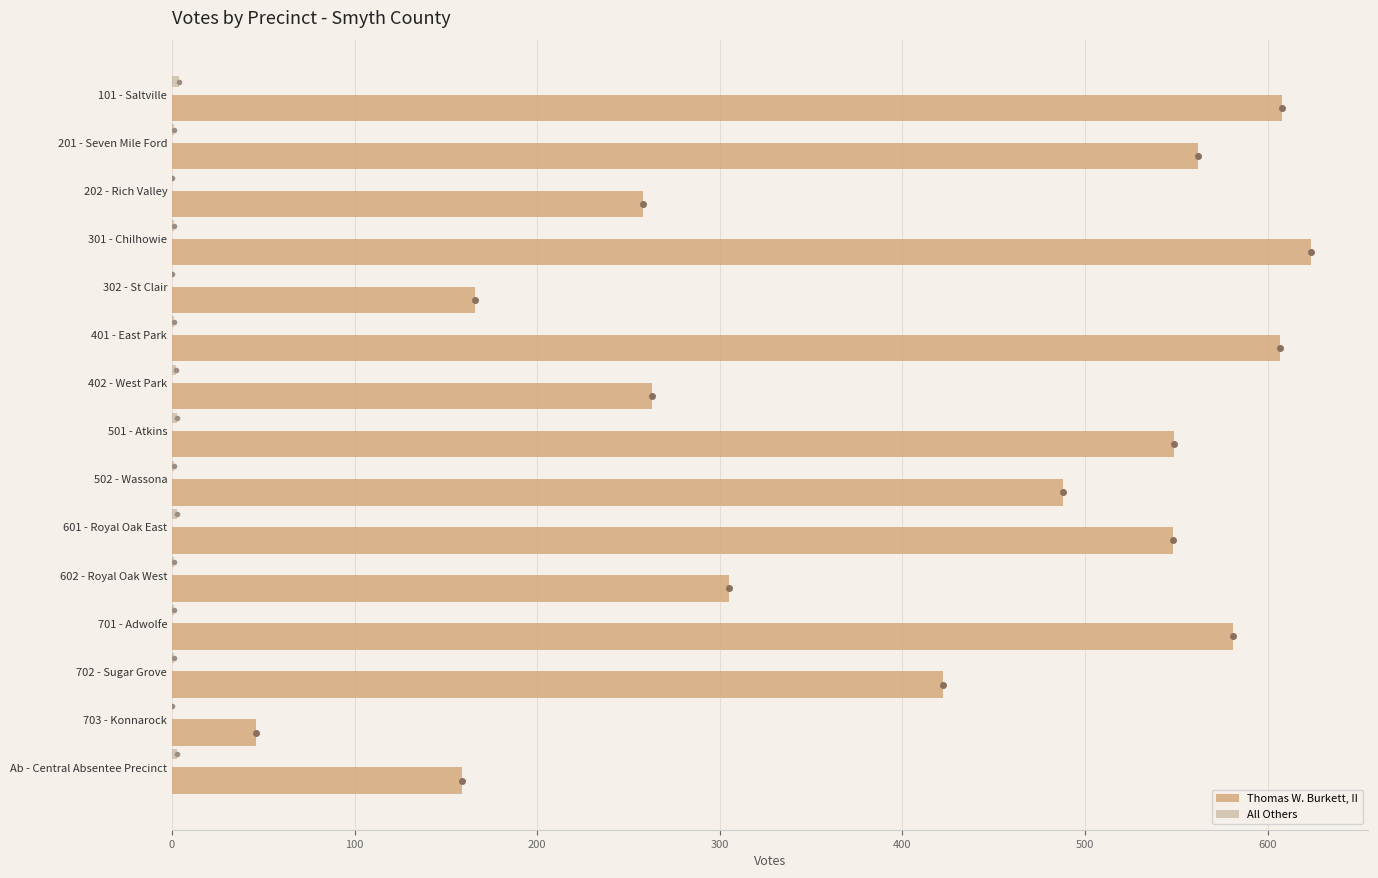

How many distinct data groups are displayed?

2